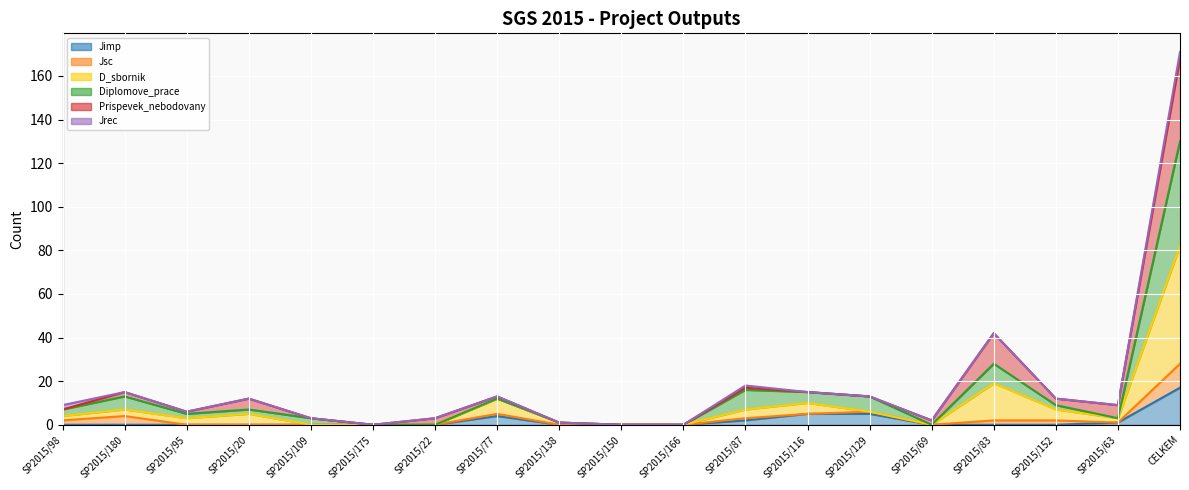

At which category is the sum across all series the highest?

CELKEM